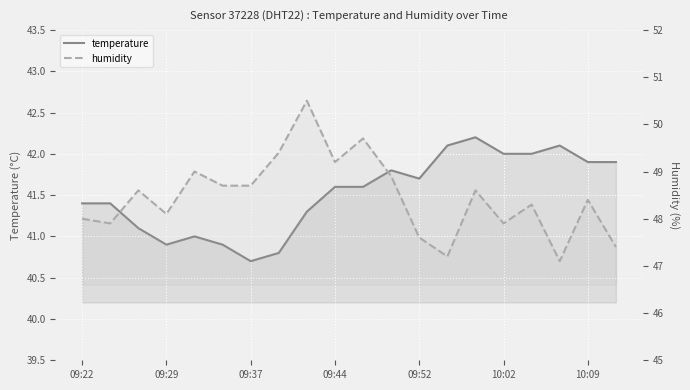

What is the difference between the humidity values at 15 and 10?

1.8